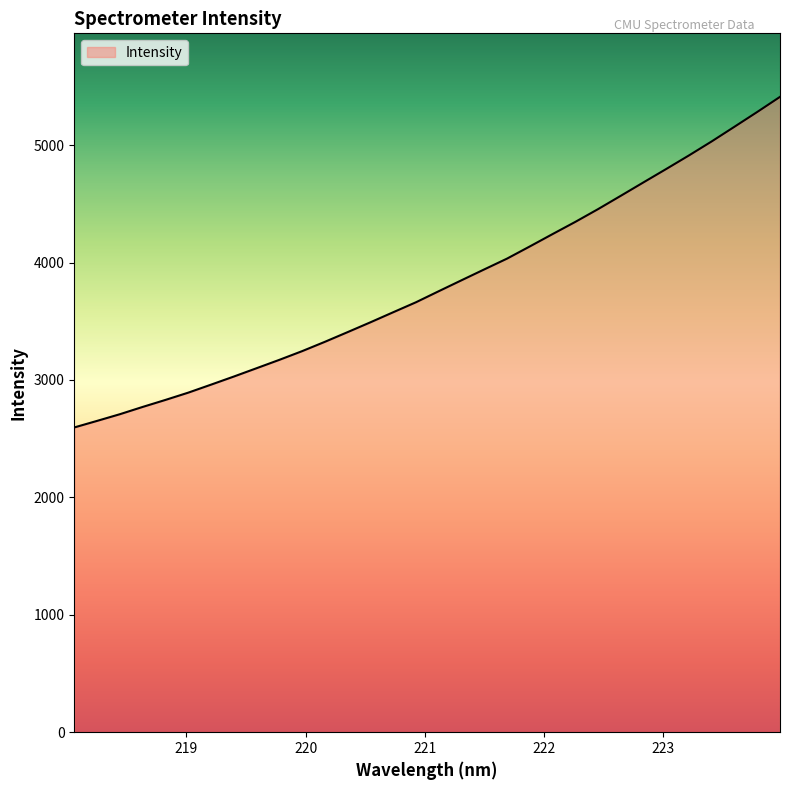

What is the greatest value displayed?

5410.7